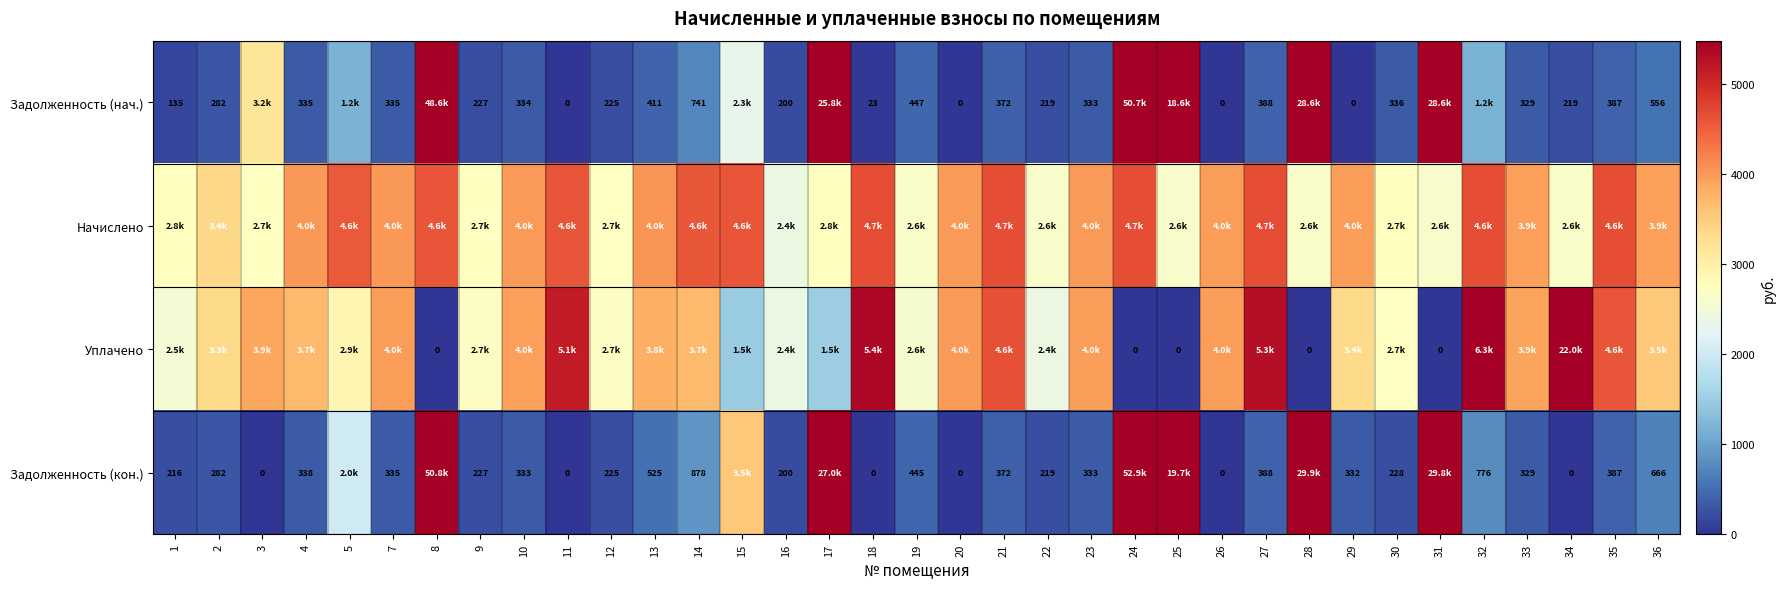

What is the maximum value for Задолженность (нач.)?

50699.6